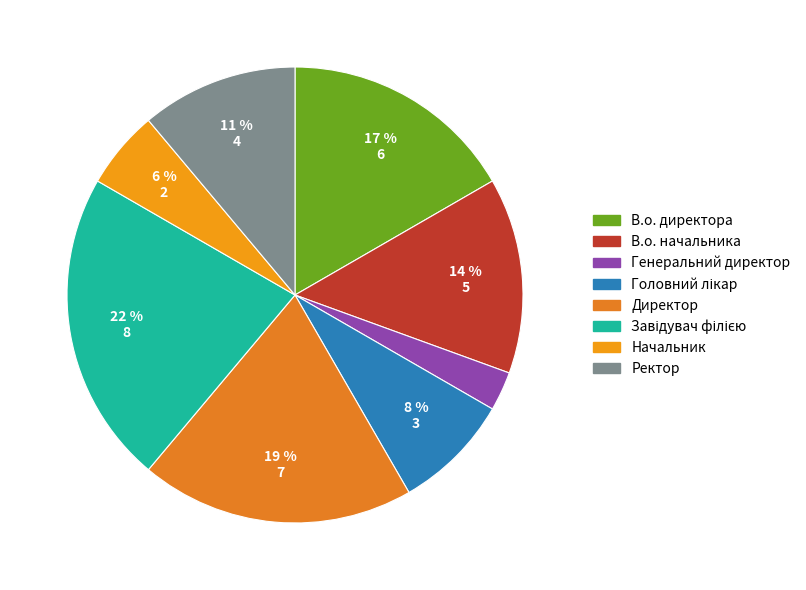

How many segments does this pie chart have?

8